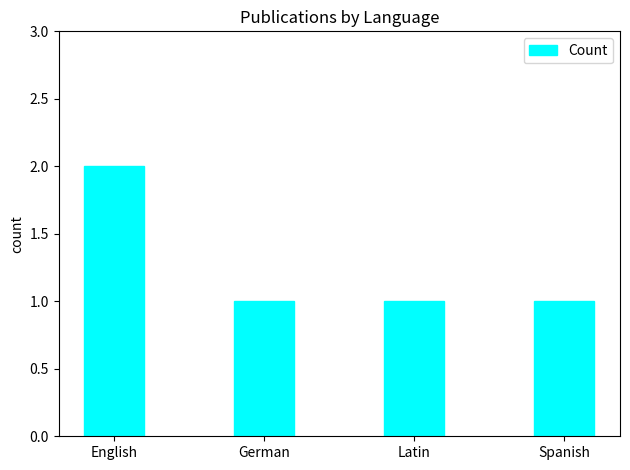

Reading left to right, what are all the values shown in this chart?

2	1	1	1